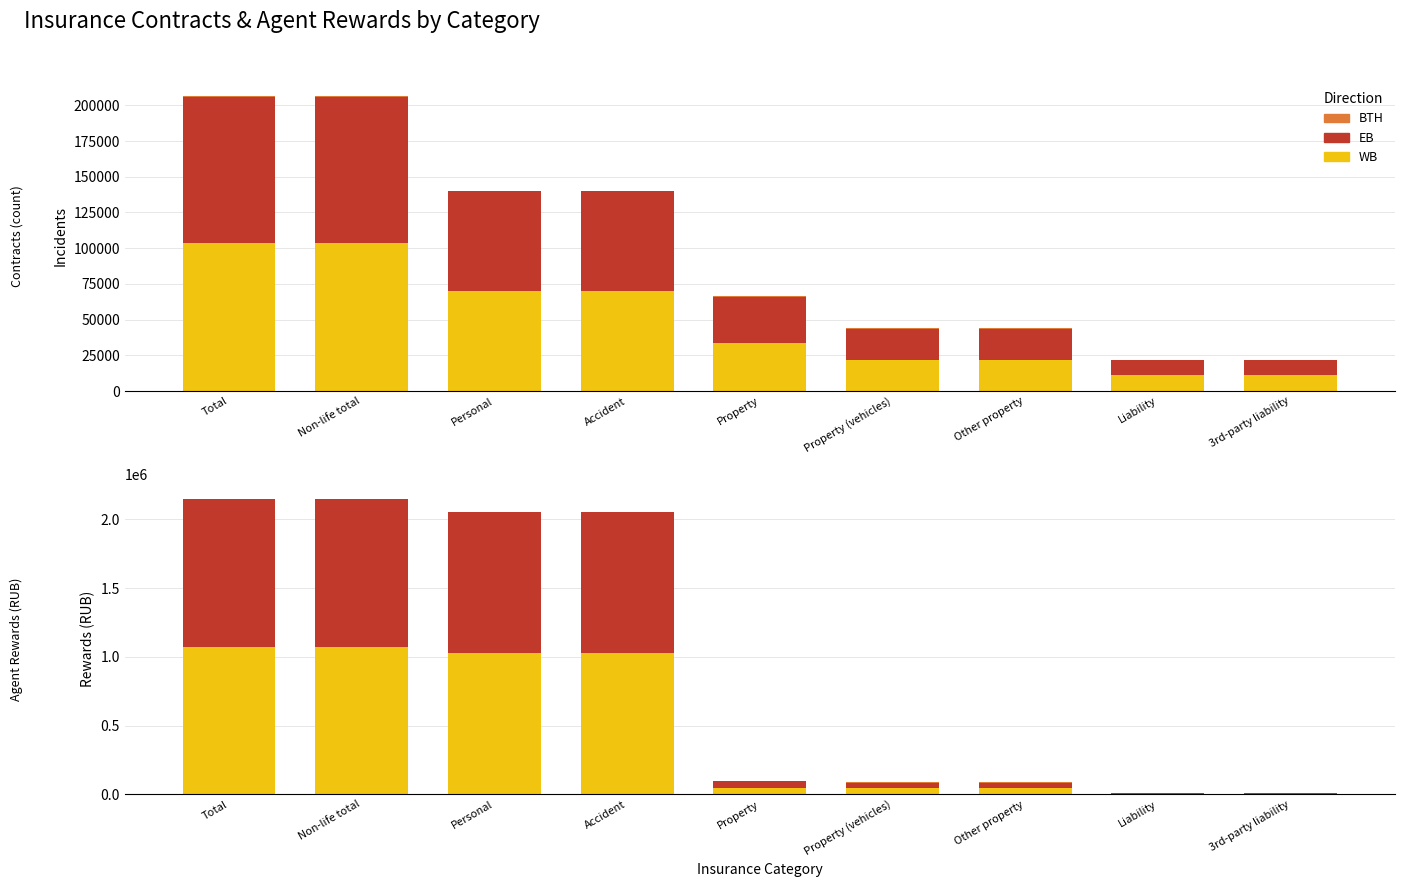

What value does the WB series have at 3rd-party liability?

4382.6